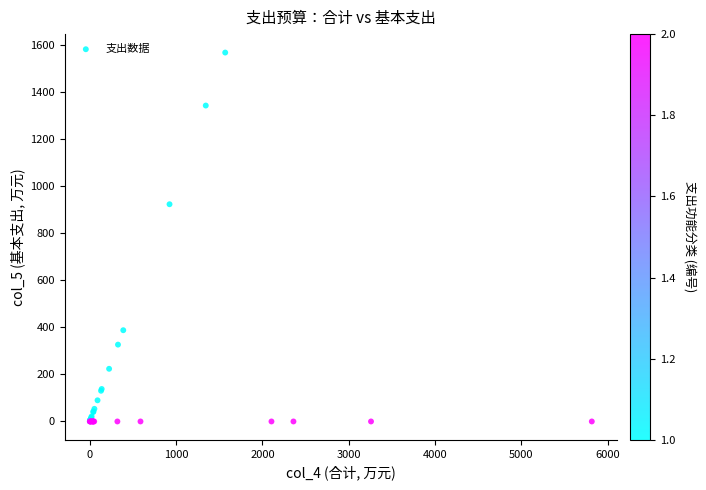

What Y value in the scatter plot is closest to 784?

923.9